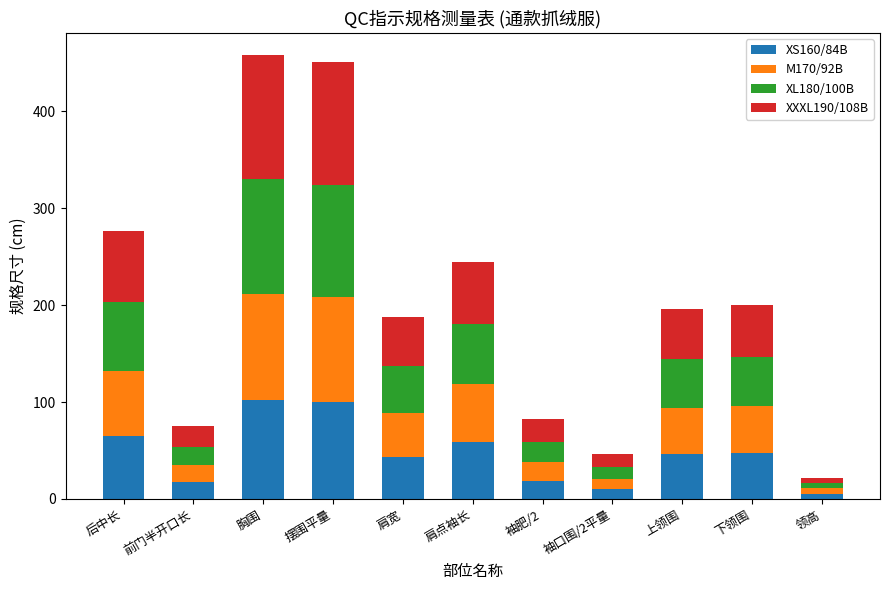

What is the highest value of the XS160/84B series?

102.0